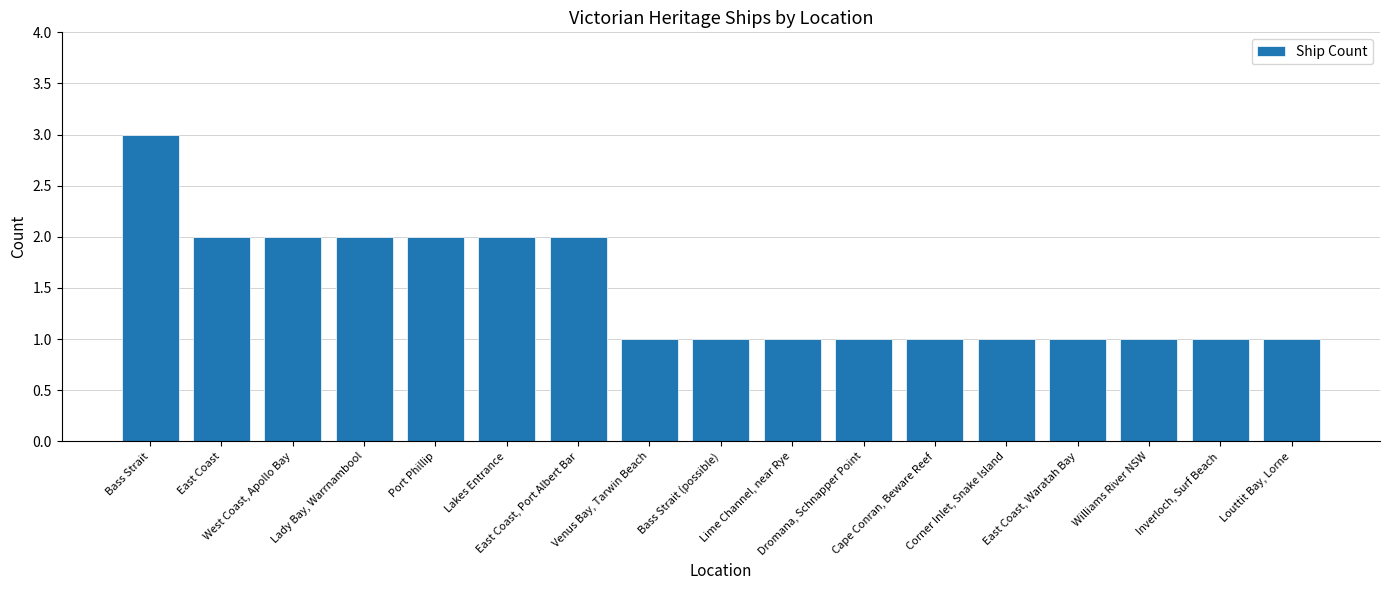

What is the ratio of the value at East Coast, Port Albert Bar to the value at East Coast, Waratah Bay?

2.0